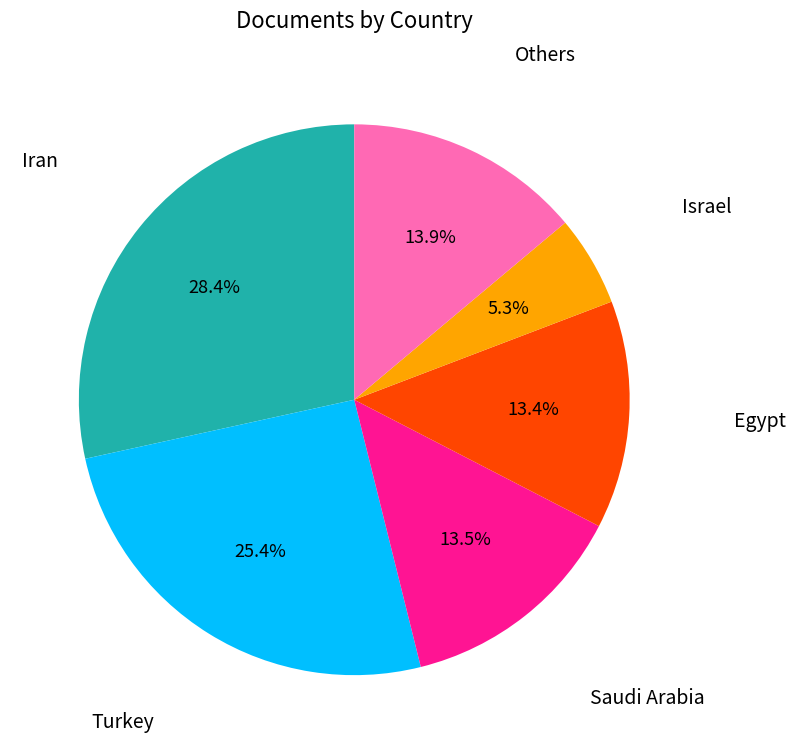

How much of the chart is everything except Egypt?

86.6%